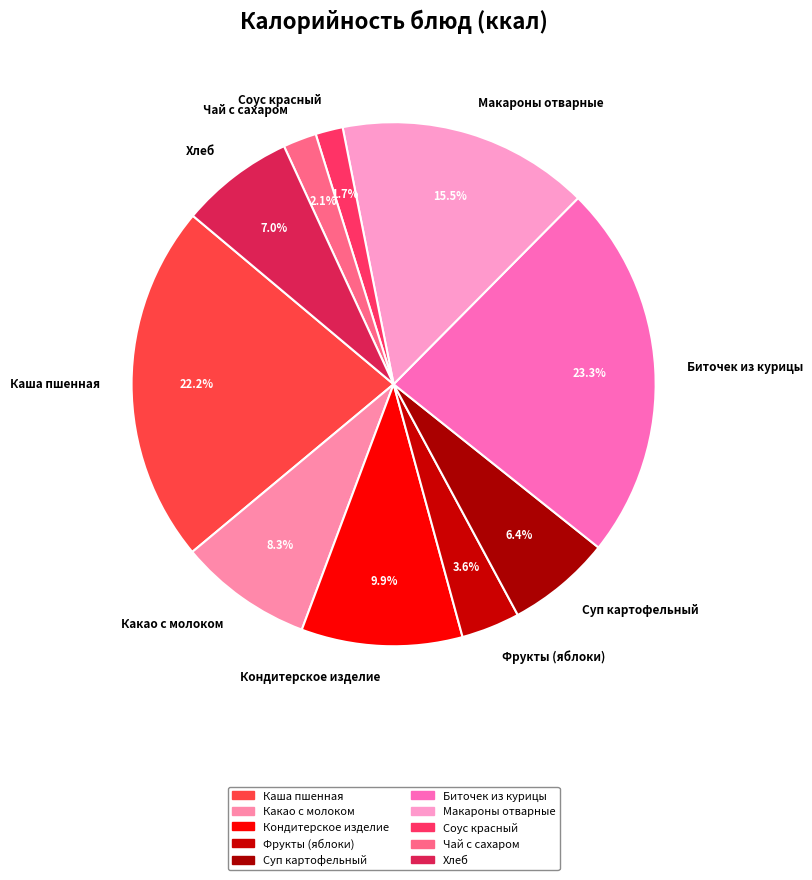

What portion of the pie excludes Соус красный?

98.3%